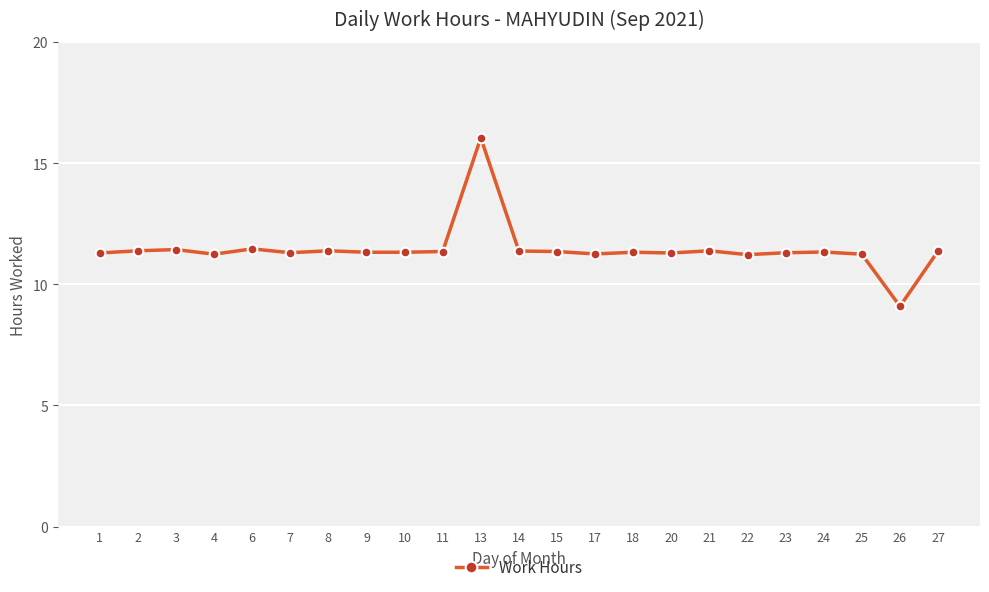

Is it true that the value at 23 is 11.3?

True